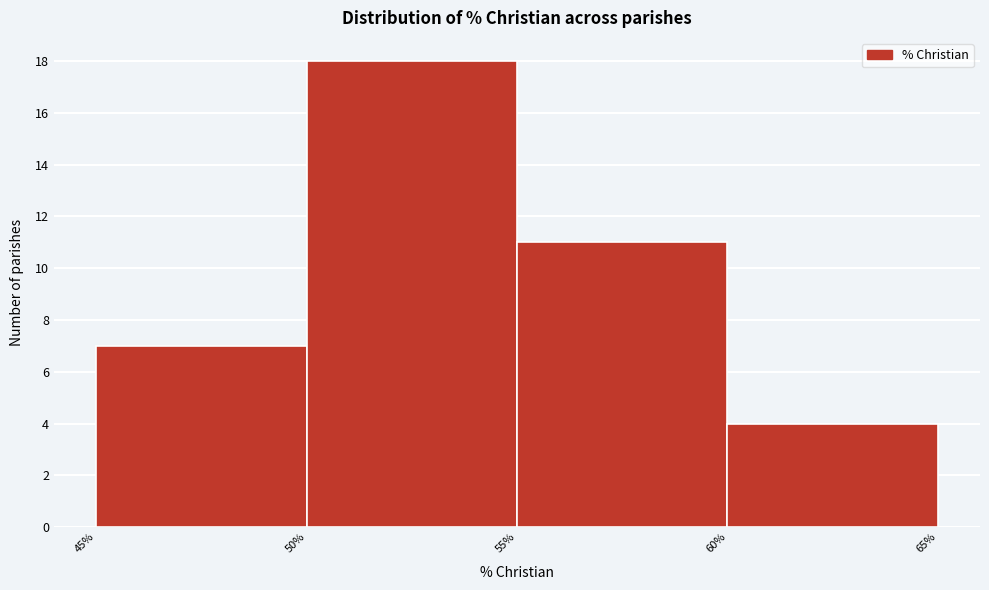

Reading left to right, list every bar in this chart as the range it spans on the x-axis followed by its height. The values are not printed on the chart, so give them approximately, as read against the axis.

45% to 50%: 7
50% to 55%: 18
55% to 60%: 11
60% to 65%: 4